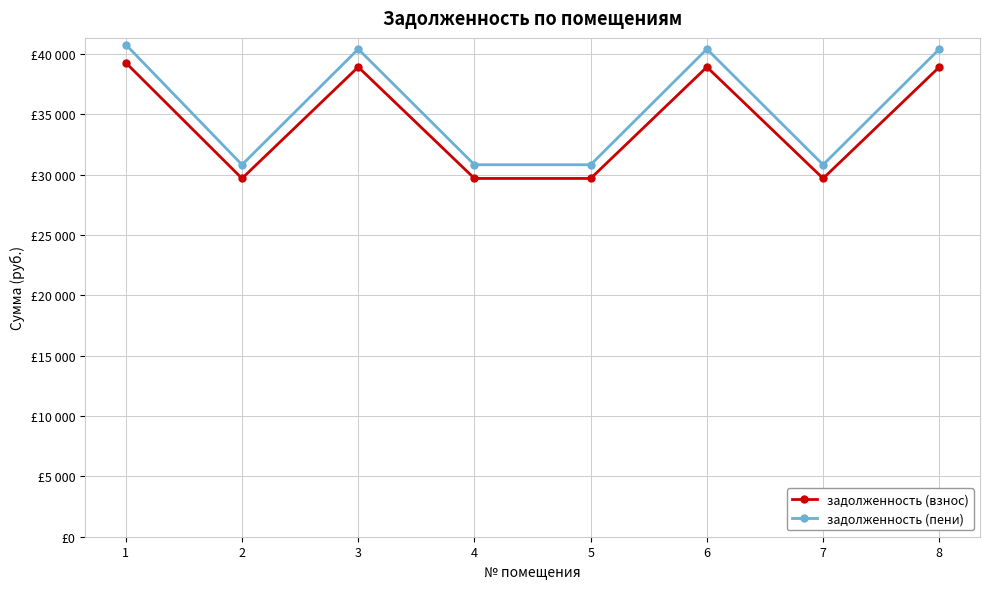

Rank the series at 6 from lowest to highest value.

задолженность (взнос), задолженность (пени)